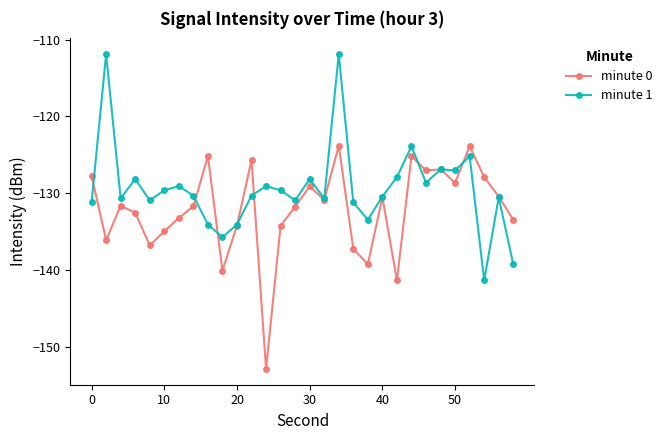

What is the value of the minute 0 point at the 2nd from the left?

-136.1